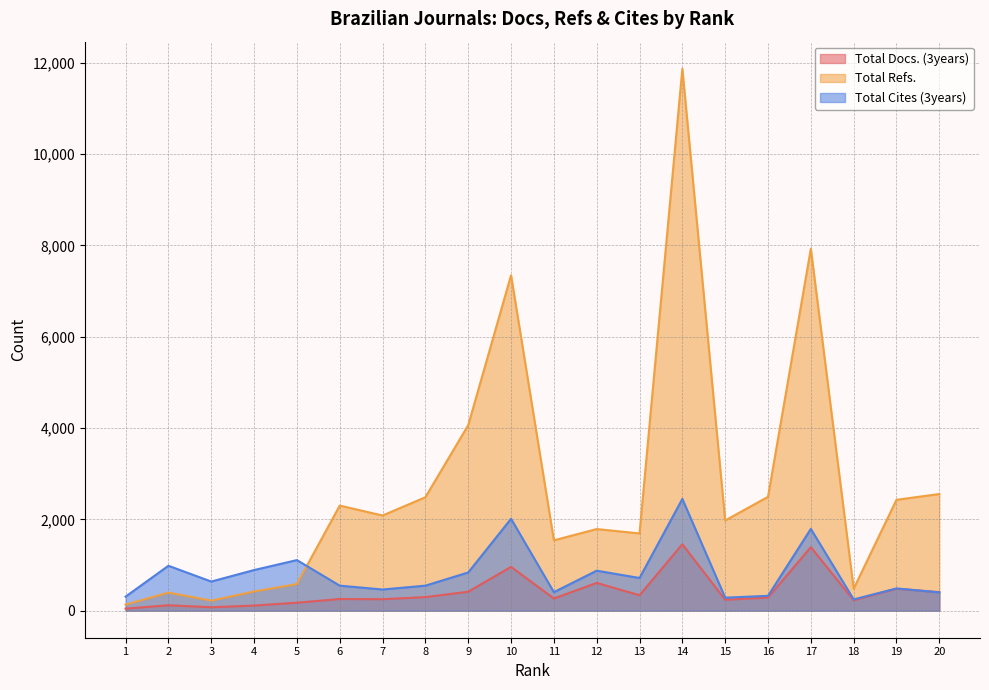

Between 1 and 12, which is larger?

12